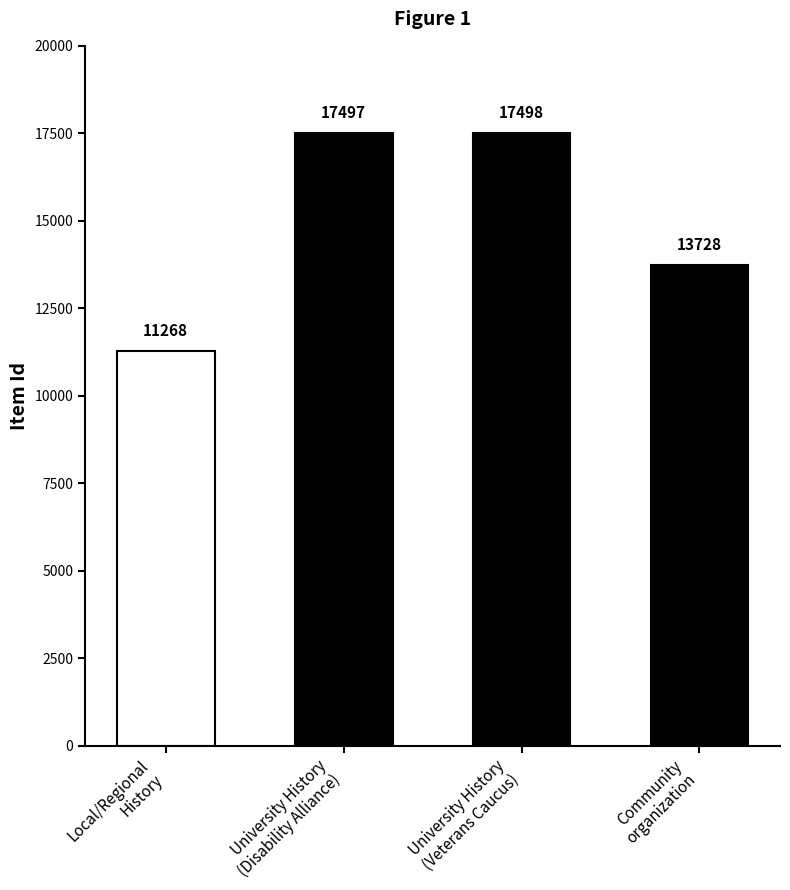

Reading left to right, list all the values displayed in this chart.

Local/Regional History
and Appalachian=11268	University History
University Archives=17497	University History
University Archives=17498	Community
organization=13728